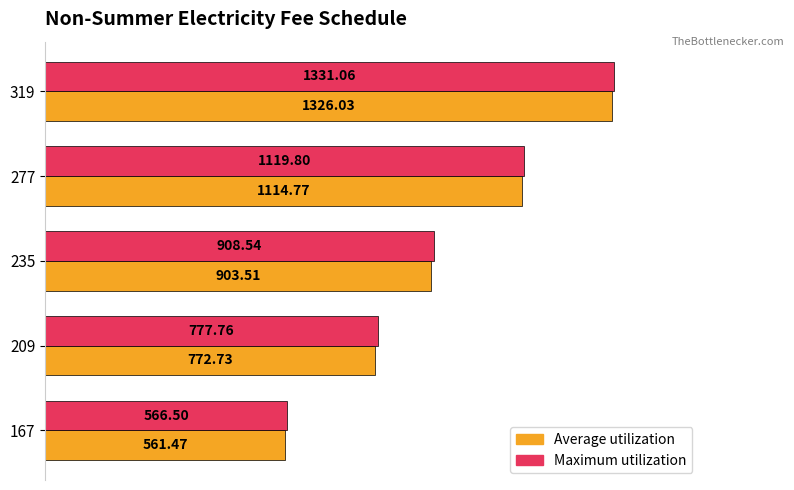

What are all the series names shown in the legend?

Average utilization, Maximum utilization